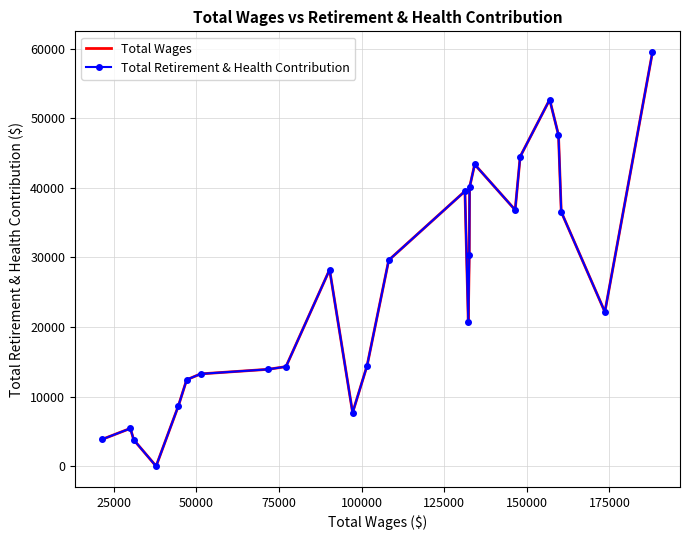

What is the sum of all Total Wages values?

629656